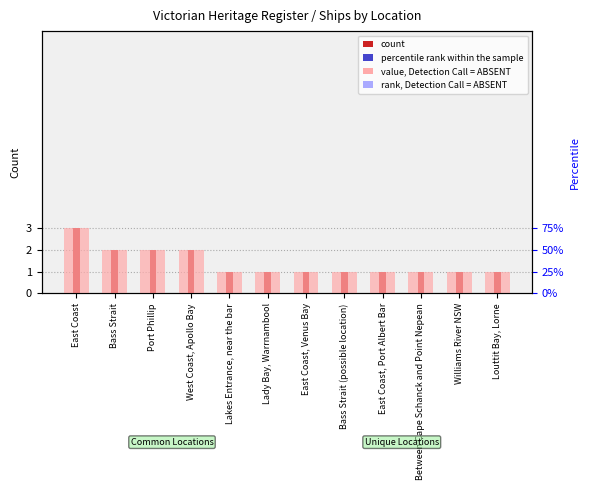

What is the label of the 7th bar from the right?

Lady Bay, Warrnambool